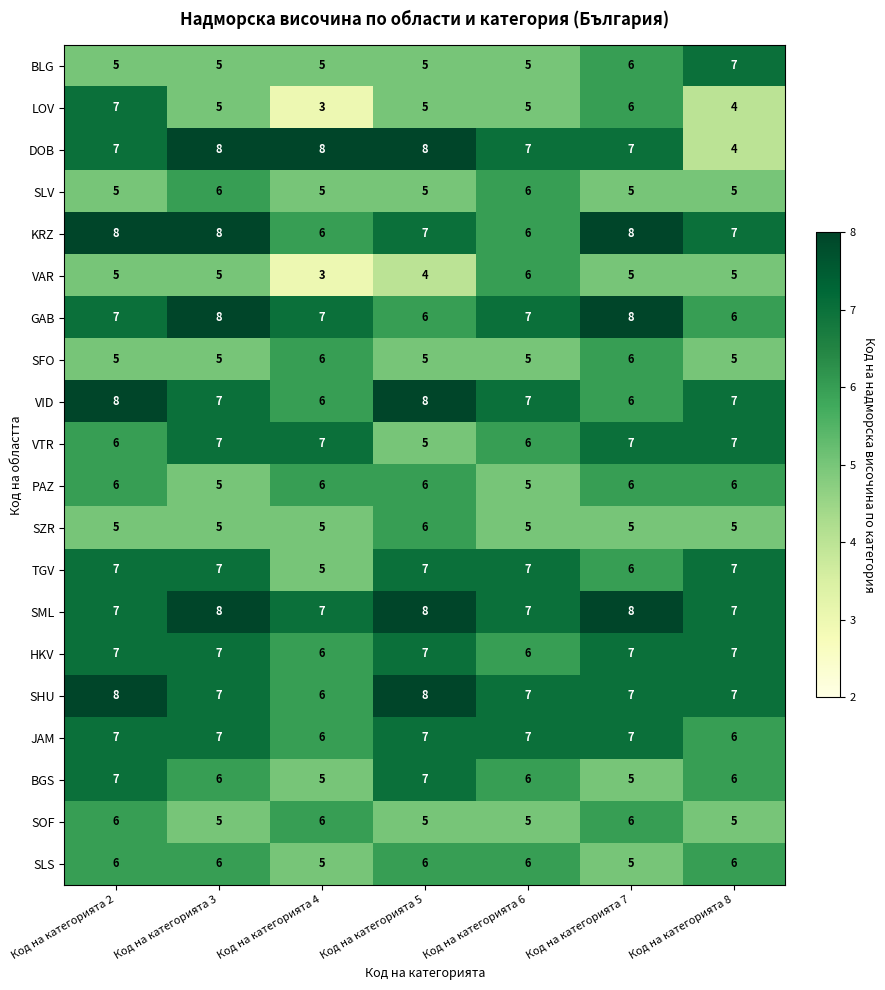

What is the smallest value displayed?

3